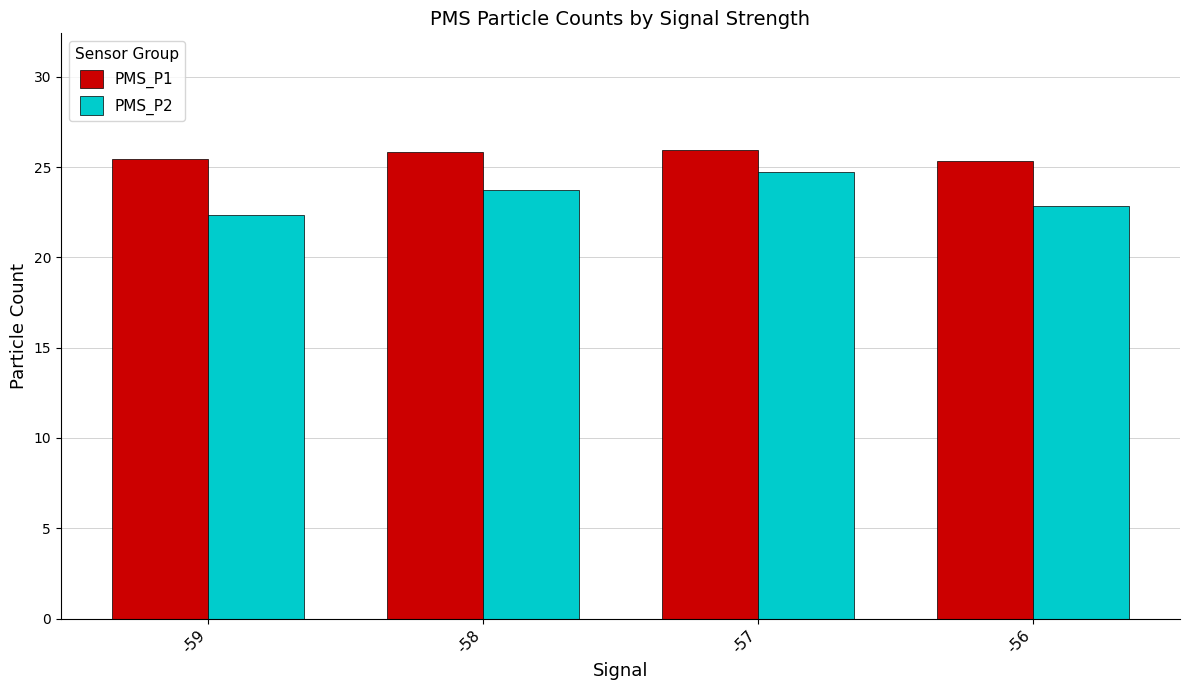

What value does the PMS_P1 series have at -57?

25.9